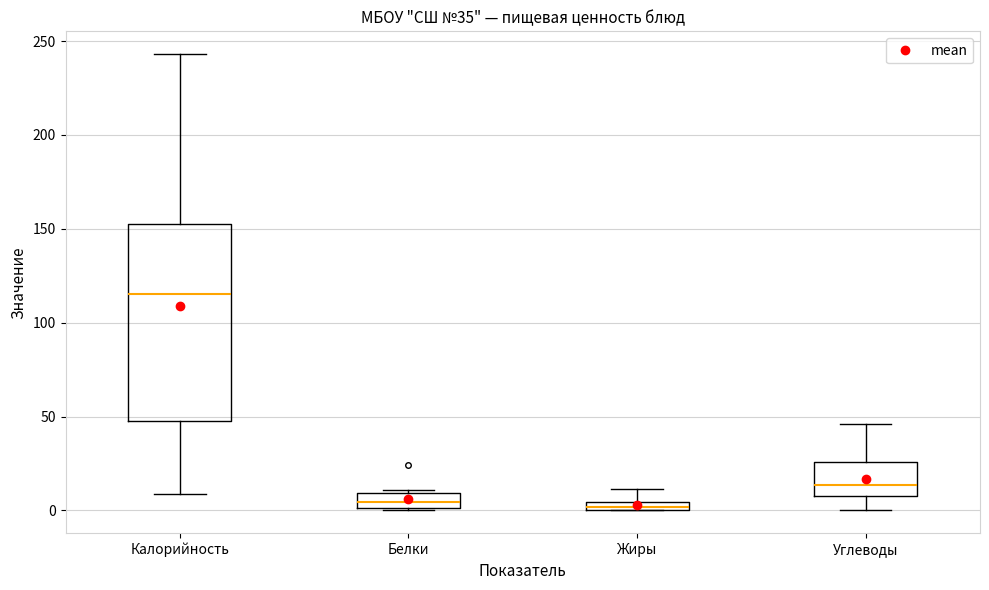

Comparing the boxes themselves (not the whiskers), which one is the tallest?

Калорийность